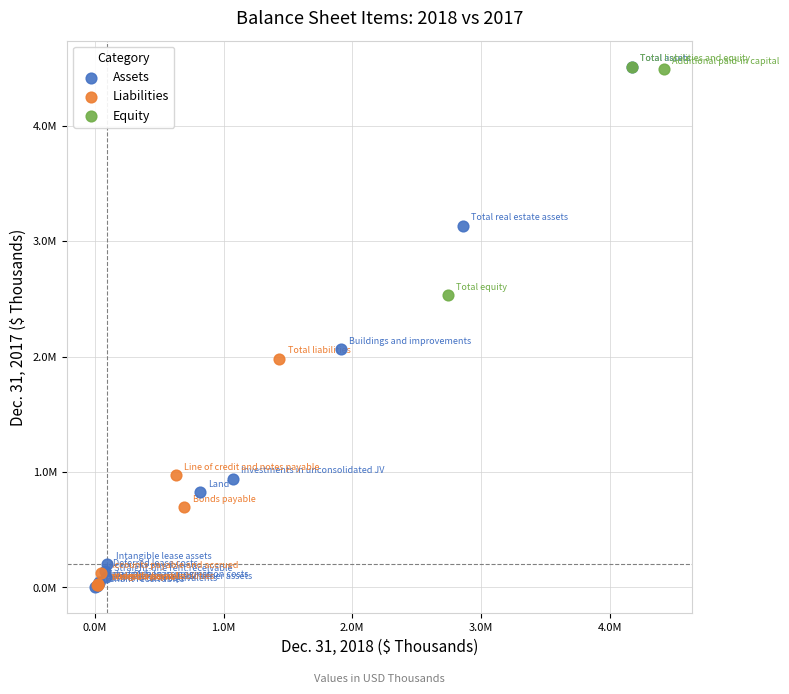

What are all the series names shown in the legend?

Assets, Liabilities, Equity